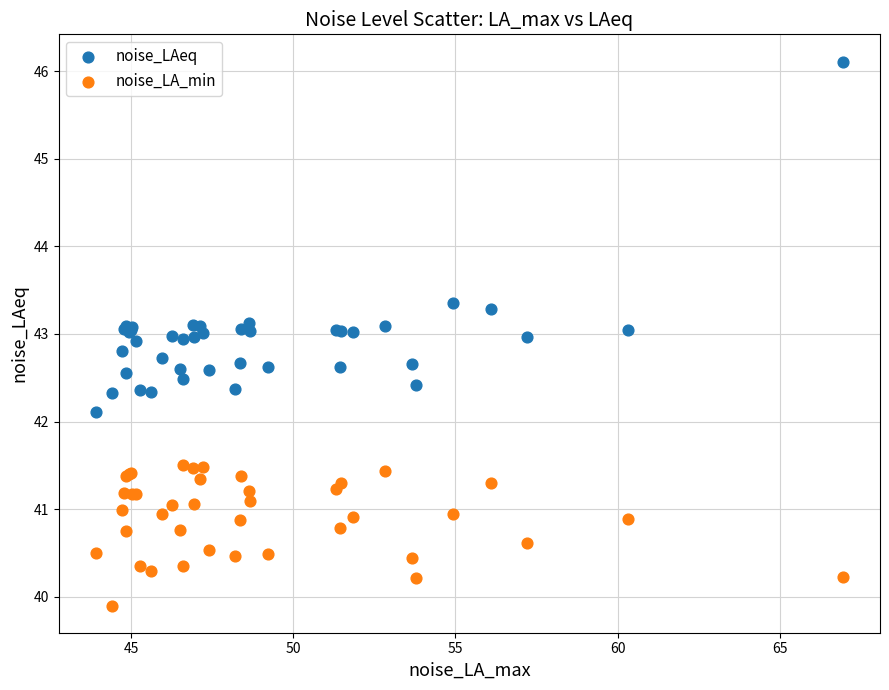

In the noise_LAeq series, what Y value is closest to 44?

43.4